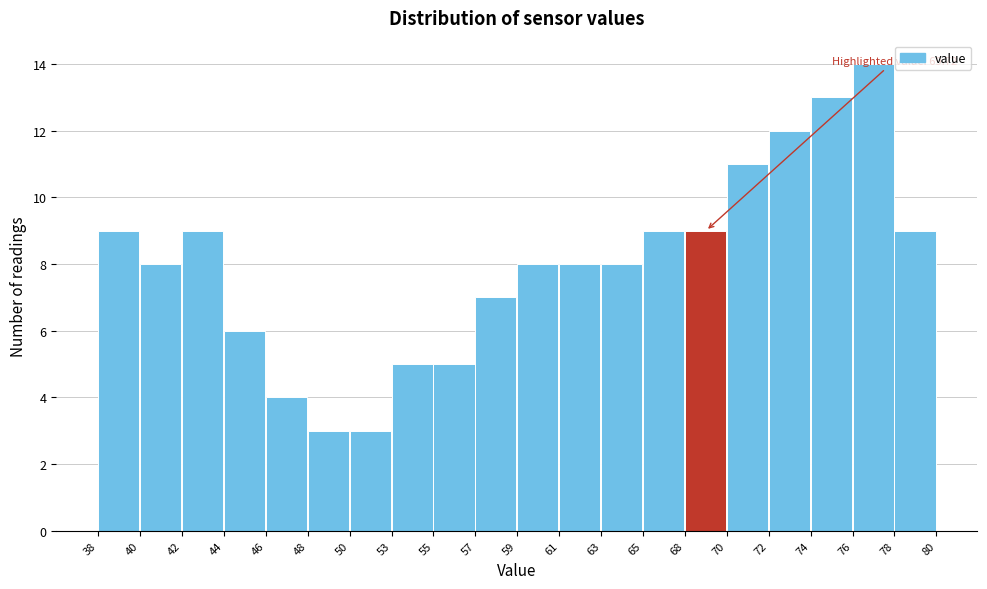

Reading left to right, transcribe all the data shown in this chart.

9	8	9	6	4	3	3	5	5	7	8	8	8	9	9	11	12	13	14	9